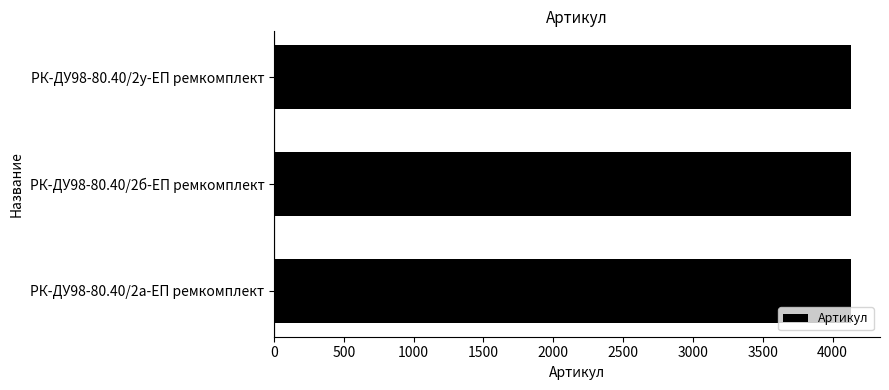

What is the label of the 2nd bar from the bottom?

РК-ДУ98-80.40/2б-ЕП ремкомплект